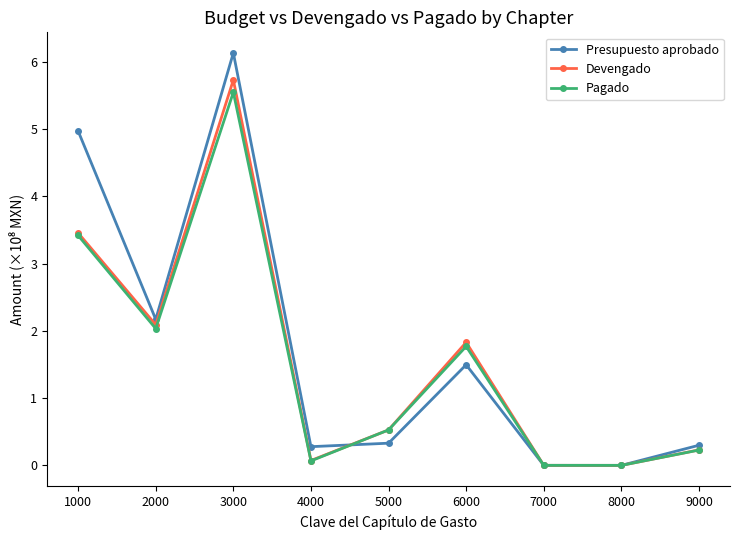

Is it true that Presupuesto aprobado equals 0.9 at 6000?

False